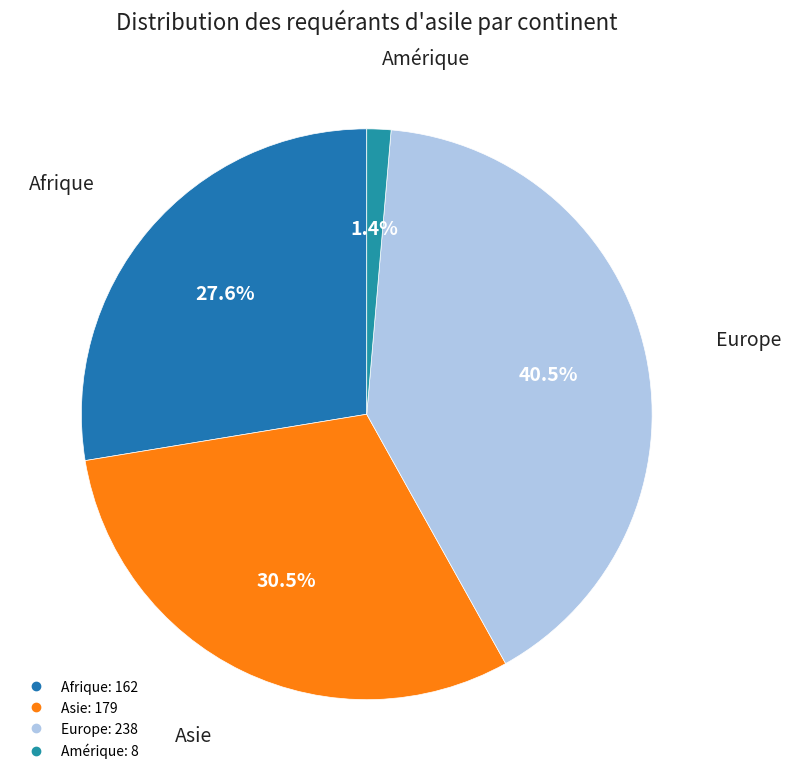

Count the number of slices in the pie.

4